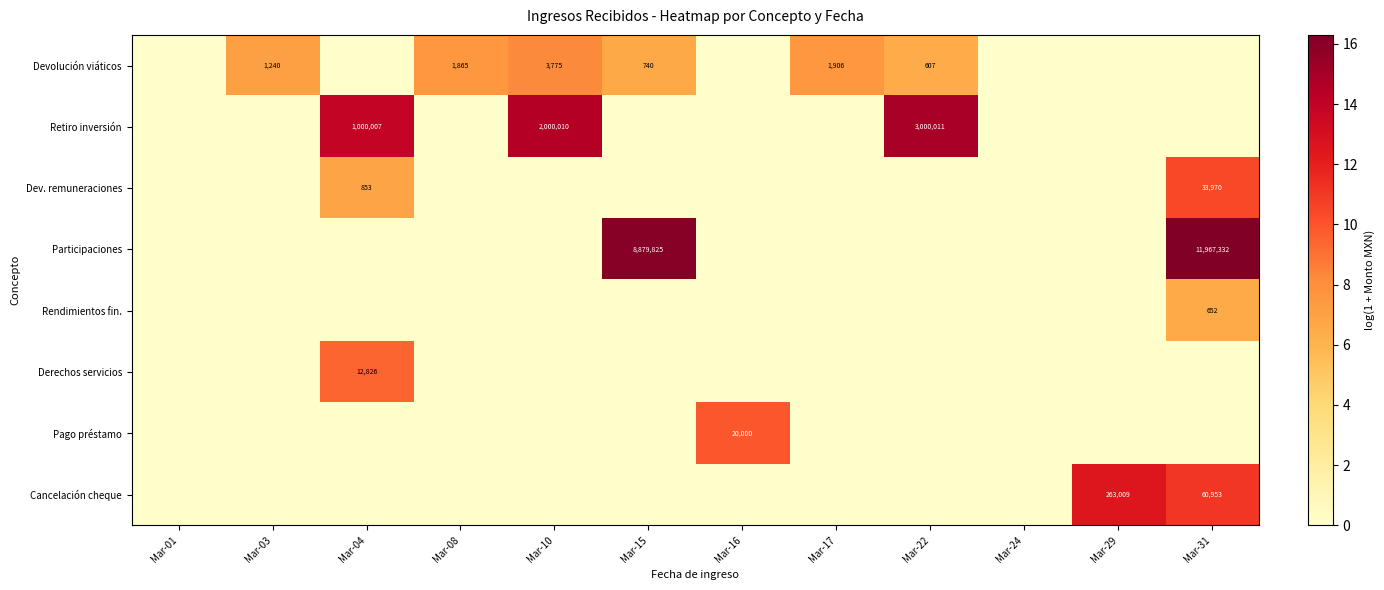

The Cancelación cheque series shows 0.0 at Mar-22. True or false?

True